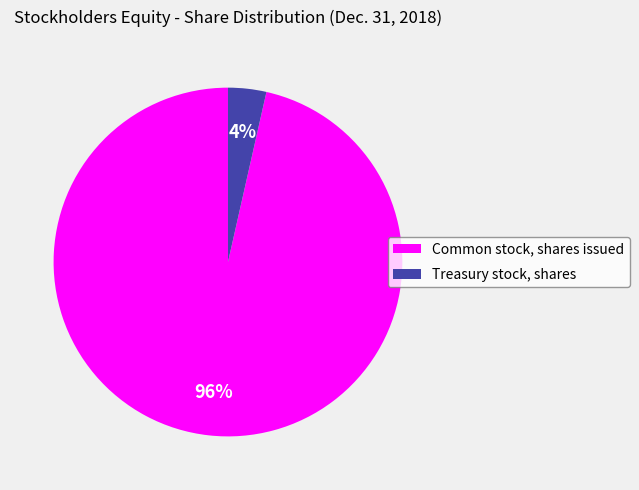

The Common stock, shares issued slice represents 85% of the pie. True or false?

False